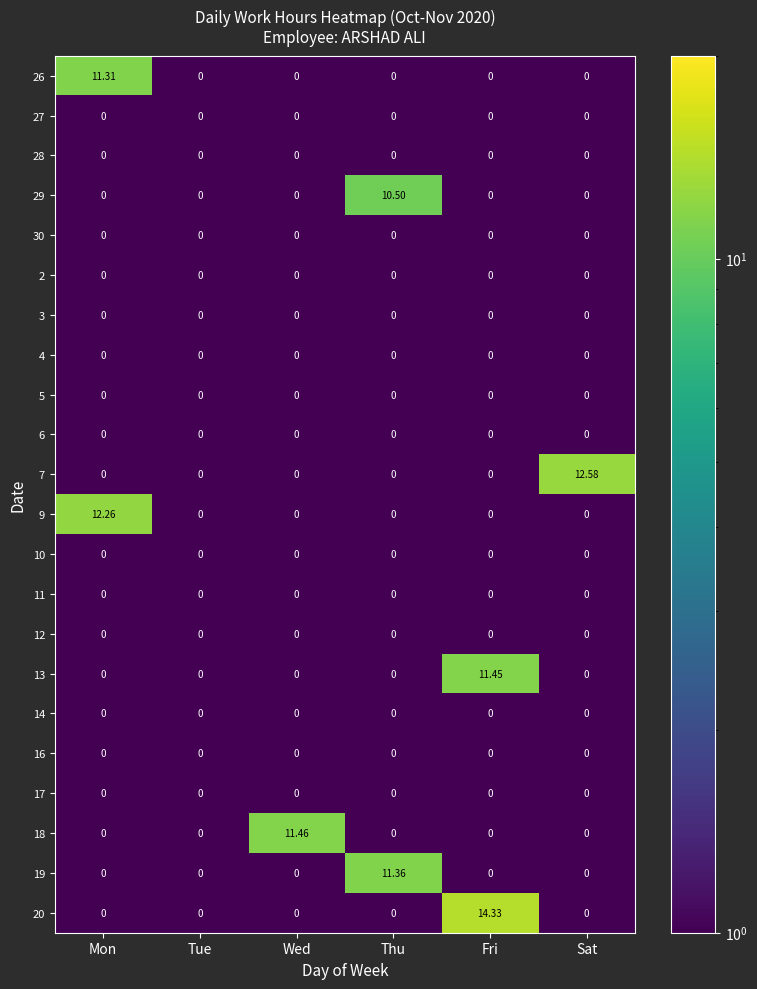

Which label corresponds to the largest value in the chart?

Fri